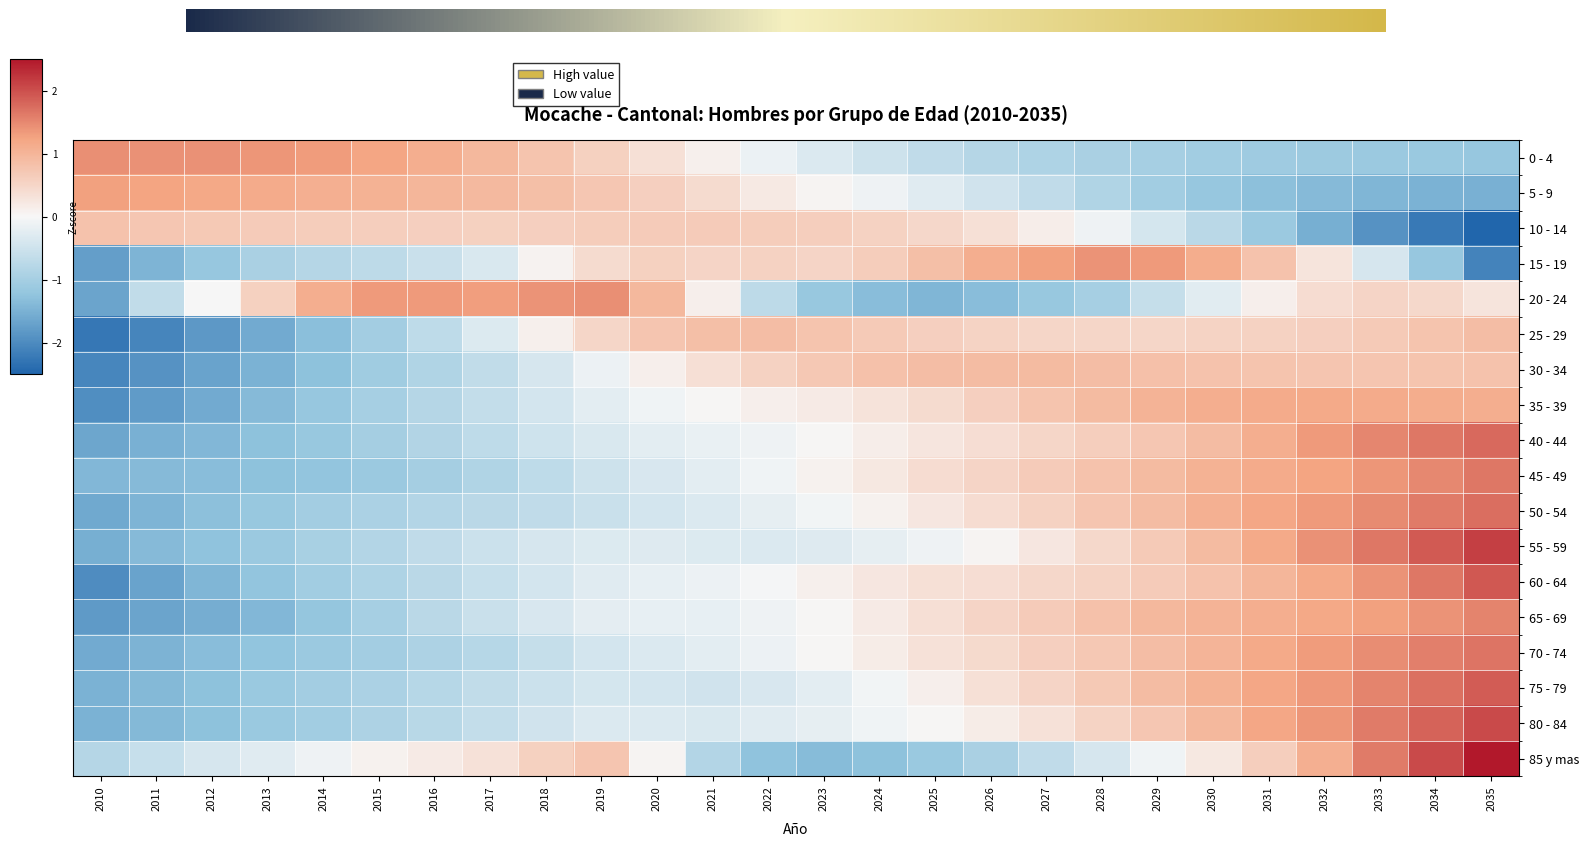

Where does the 0 - 4 series first go above 0?

2010